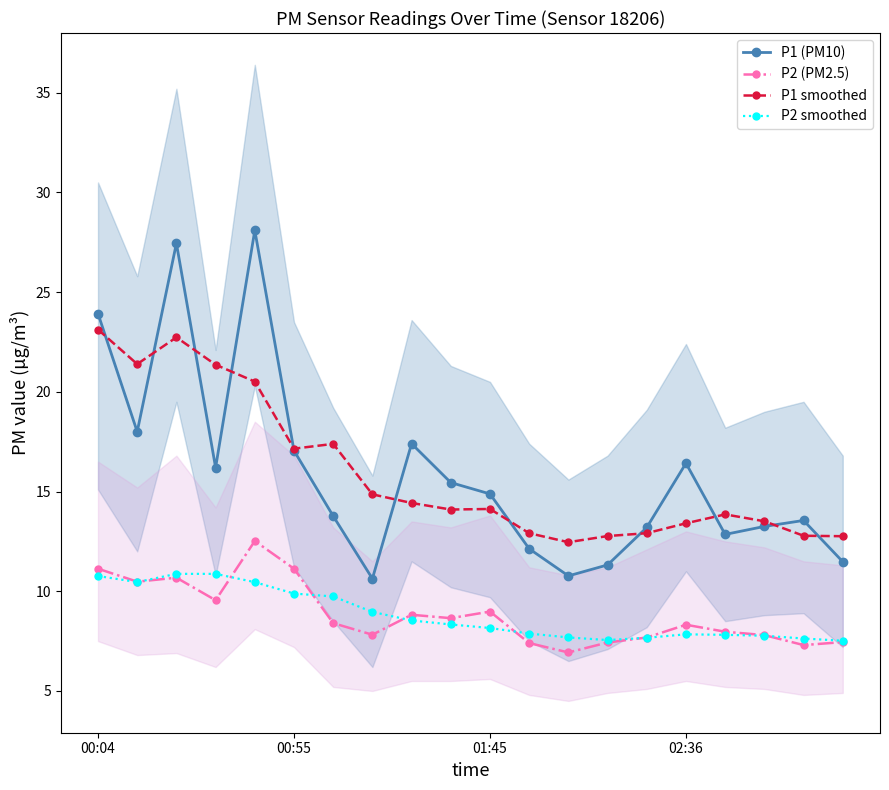

What are all the series names shown in the legend?

P1 (PM10), P2 (PM2.5), P1 smoothed, P2 smoothed